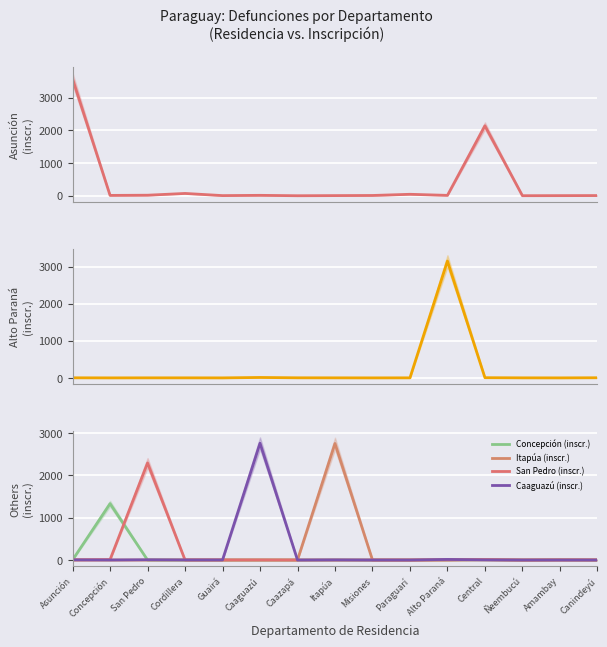

At how many categories does at least one series exceed 1407?

6